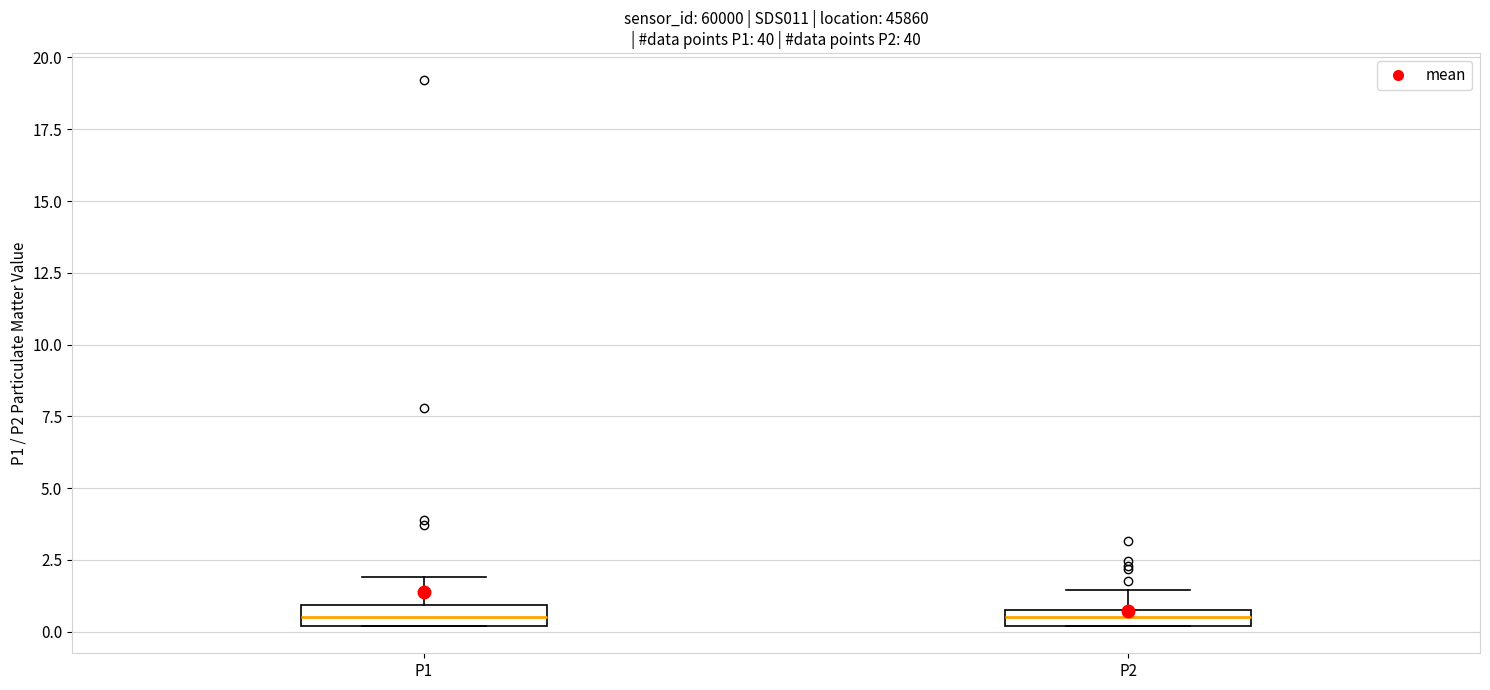

Where is the upper edge of the box for P2 on the y-axis? The values are not printed on the chart, so give them approximately, as read against the axis.

1.0